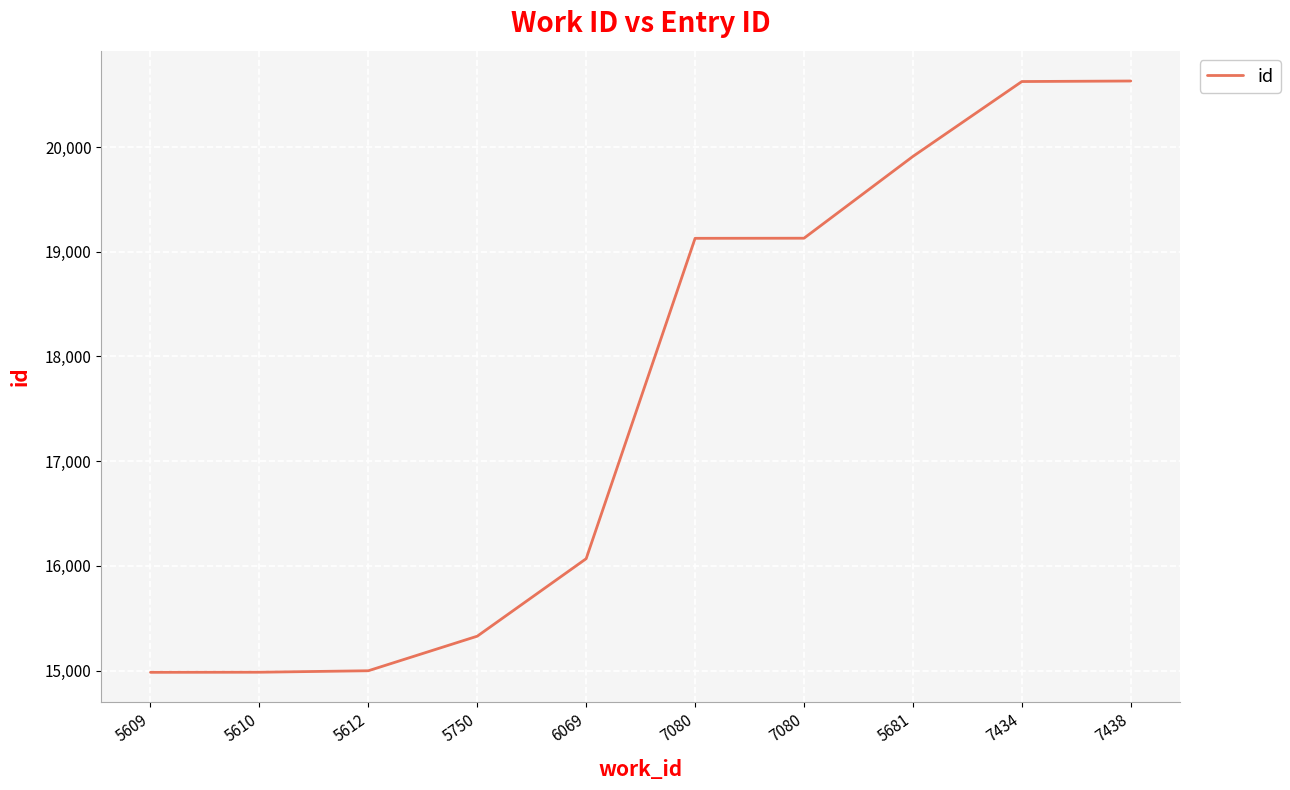

What is the sum of the values at 7080 and 5610?

34114